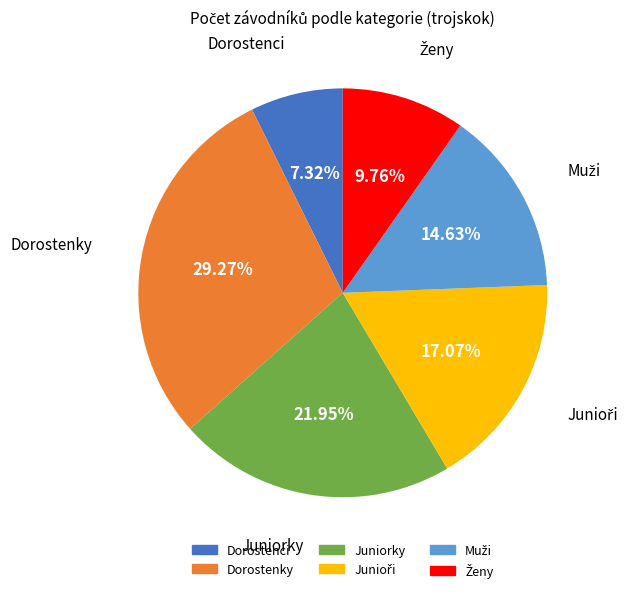

Which category has the biggest portion of the pie?

Dorostenky